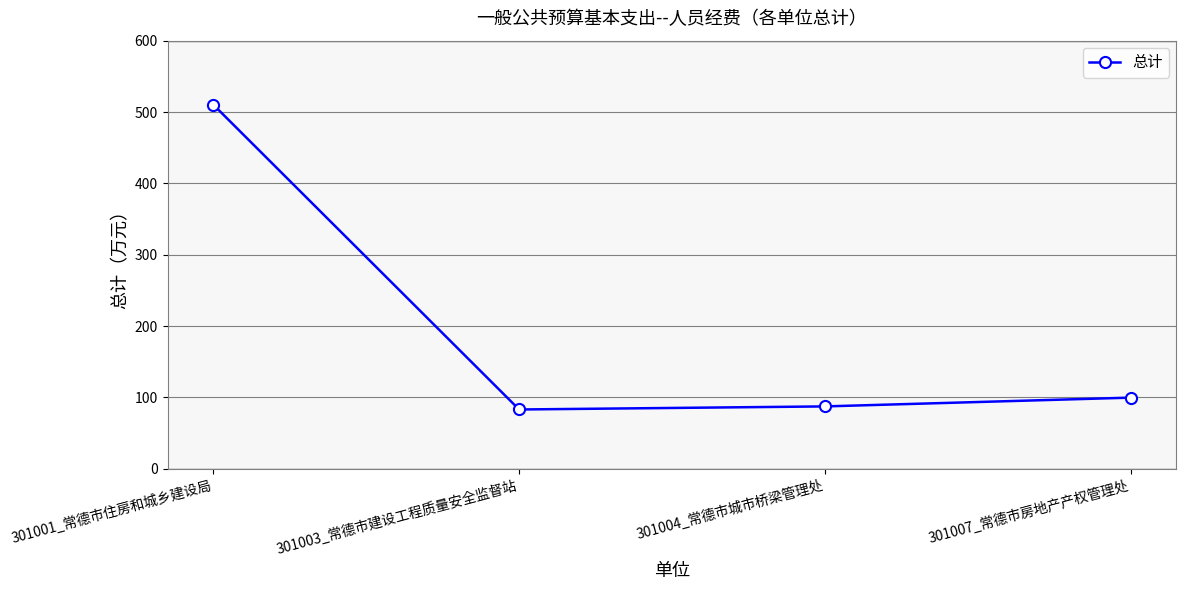

What is the label of the 1st point from the right?

301007_常德市房地产产权管理处